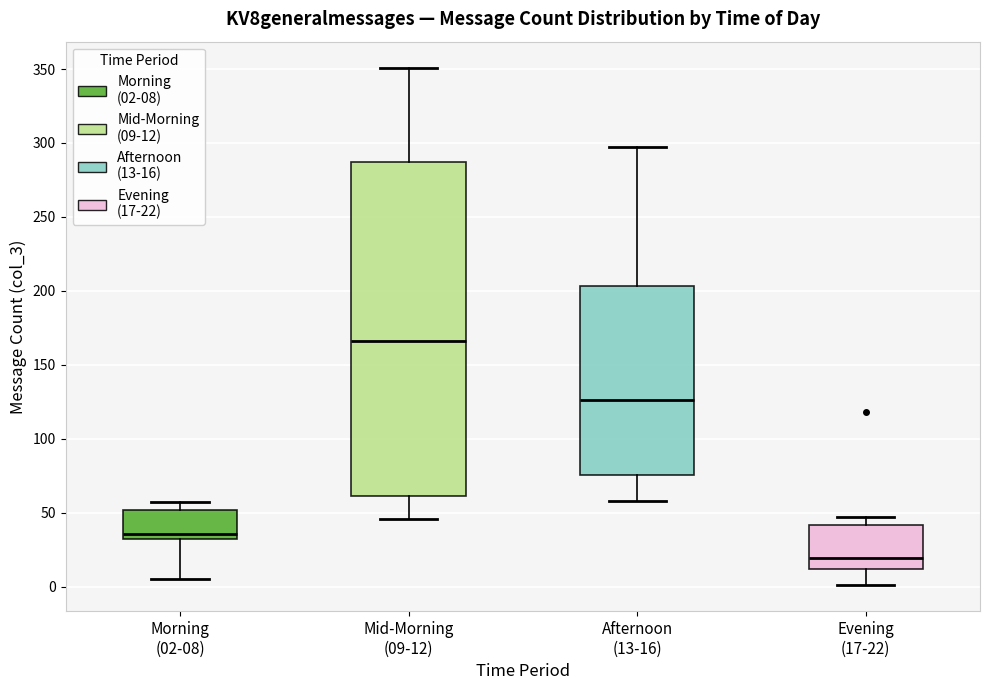

Reading left to right, transcribe this box plot: for each box, give where its median line is, the range the box spans, and where its two whiskers end, as read against the y-axis. The values are not printed on the chart, so give them approximately, as read against the axis.

Morning (02-08): median 35, box 30 to 50, whiskers 5 to 55
Mid-Morning (09-12): median 165, box 60 to 285, whiskers 45 to 350
Afternoon (13-16): median 125, box 75 to 205, whiskers 60 to 295
Evening (17-22): median 20, box 10 to 40, whiskers 0 to 45